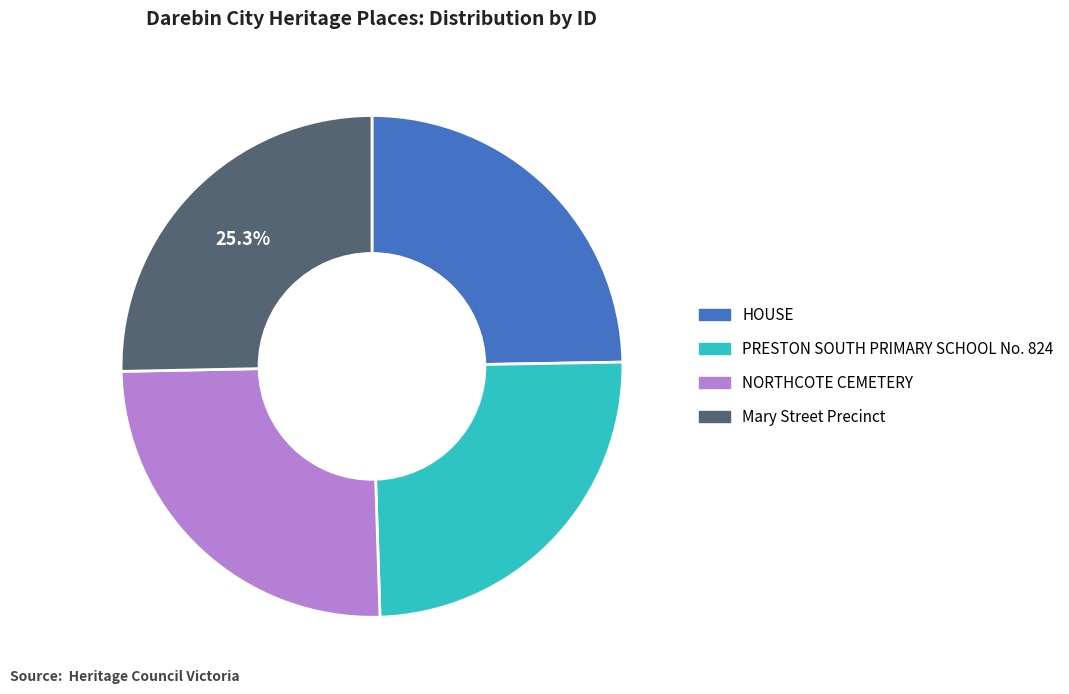

Does NORTHCOTE CEMETERY account for over 50% of the chart?

No